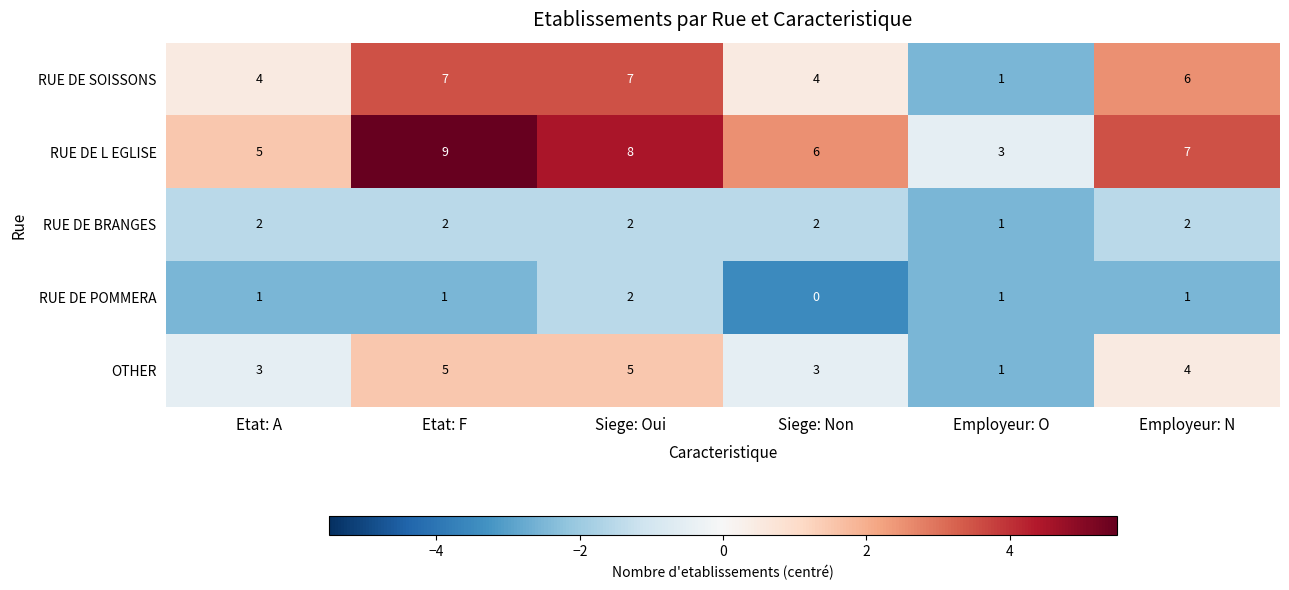

Reading right to left, transcribe all the data shown in this chart.

RUE DE SOISSONS: 6	1	4	7	7	4
RUE DE L EGLISE: 7	3	6	8	9	5
RUE DE BRANGES: 2	1	2	2	2	2
RUE DE POMMERA: 1	1	0	2	1	1
OTHER: 4	1	3	5	5	3